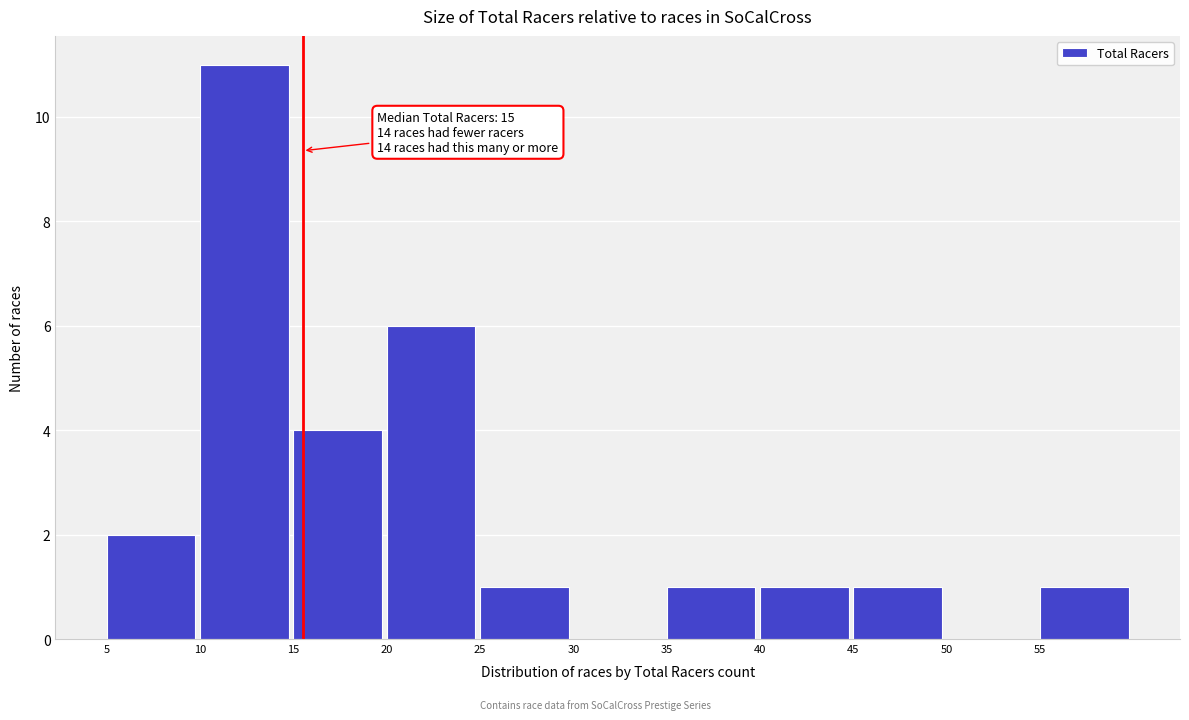

Over which range of the x-axis is the bar tallest?

10 to 15